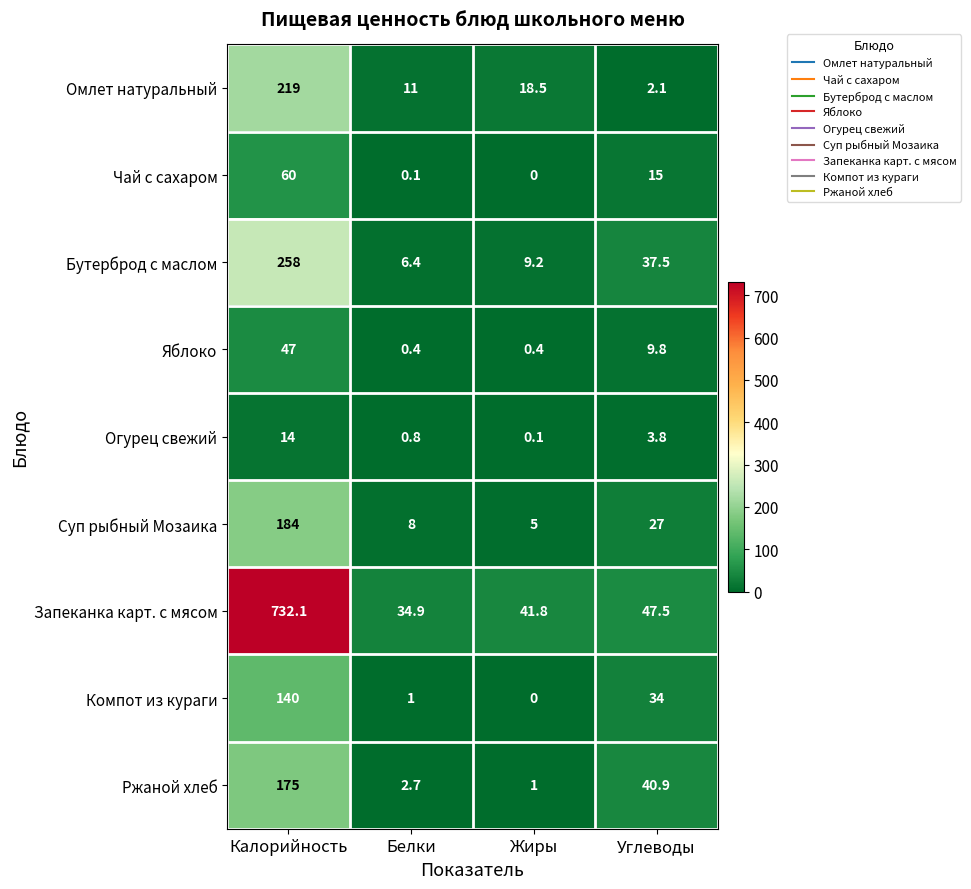

Which series has the largest range (max minus min)?

Запеканка карт. с мясом